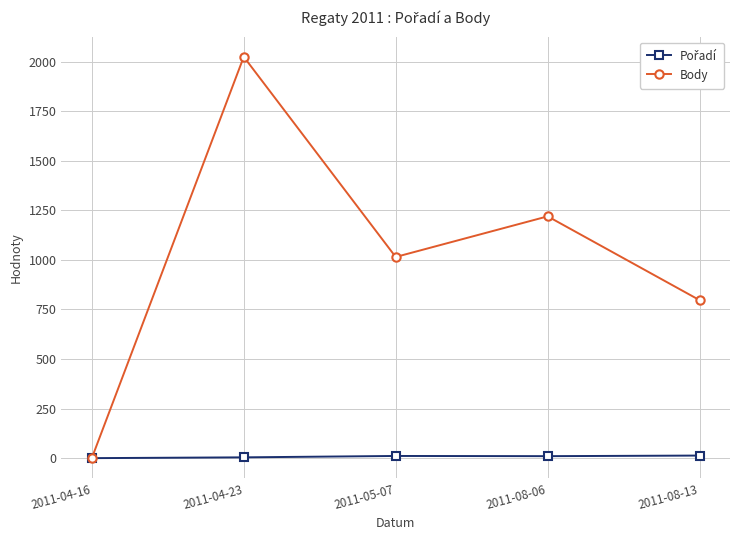

At which label is Body closest to 1012?

2011-05-07